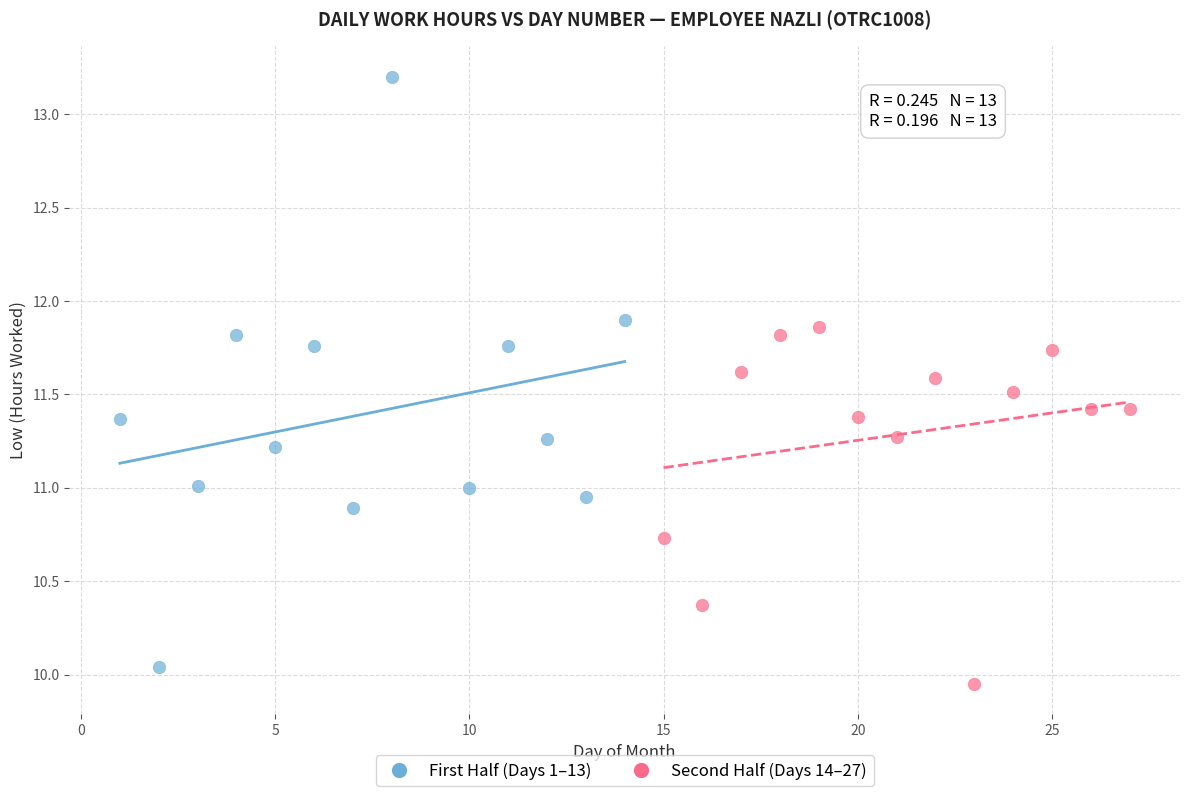

What are all the series names shown in the legend?

First Half (Days 1–13), Second Half (Days 14–27)